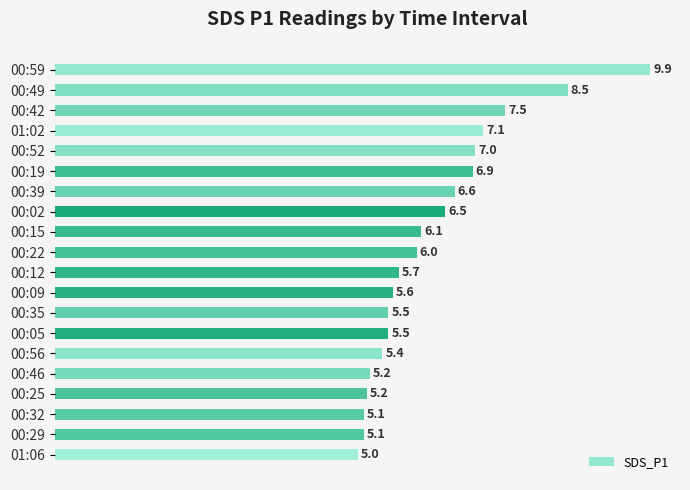

Between 00:49 and 00:25, which is larger?

00:49